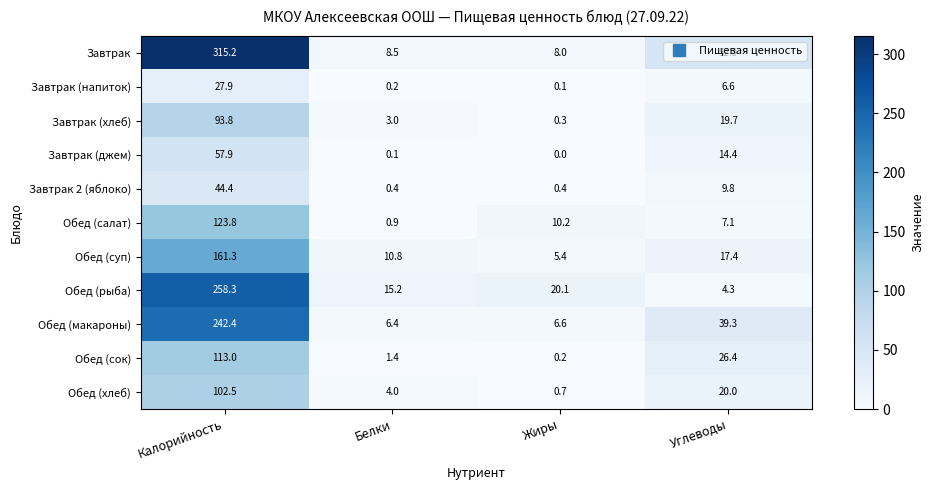

Which series changed the most between Калорийность and Белки?

Завтрак